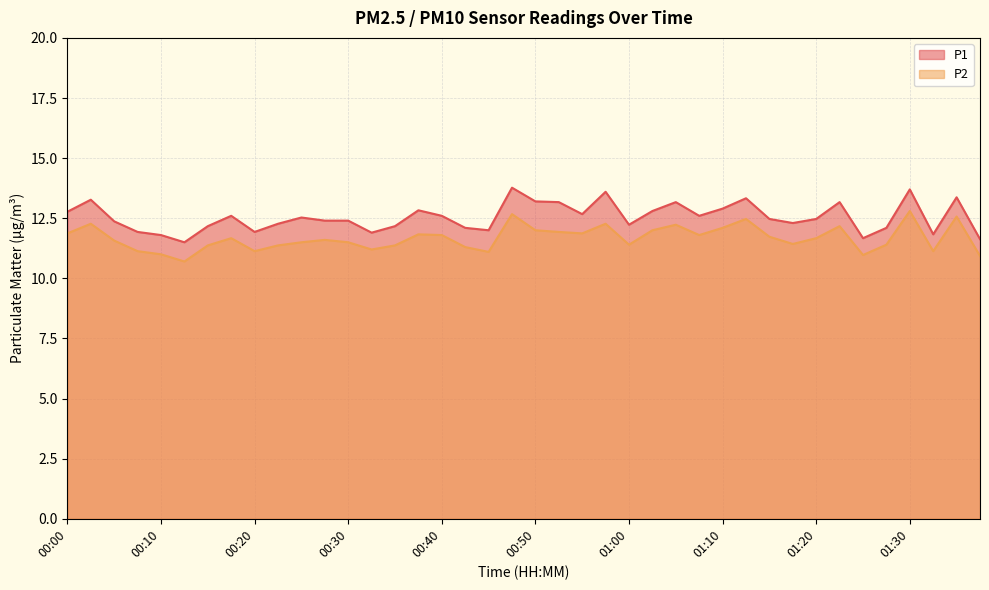

What is the value of the P2 point at the 25th from the left?

11.4